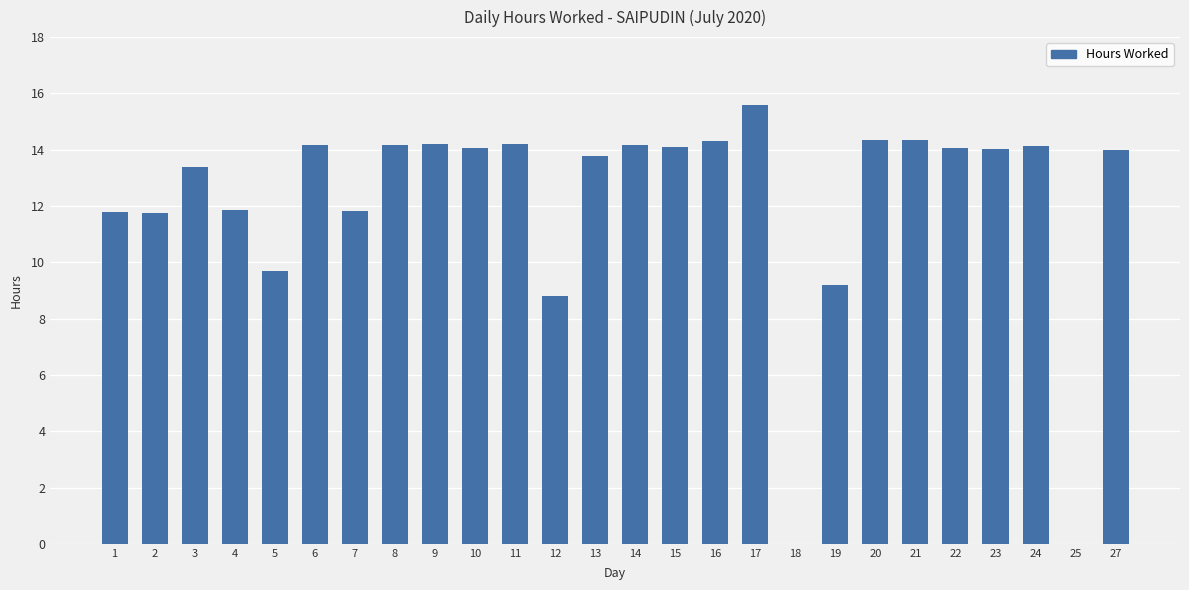

Count the number of categories in the chart.

26